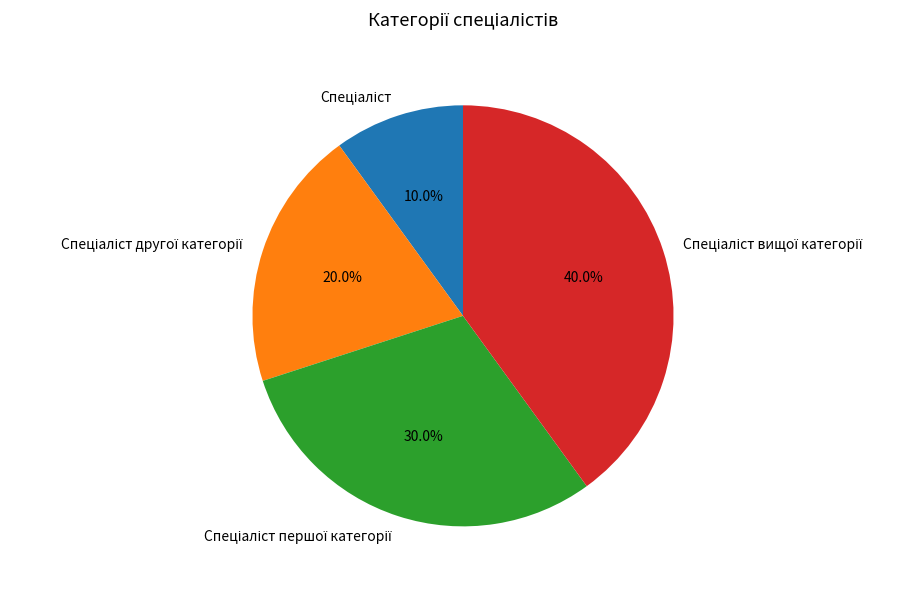

Is there a majority slice in this chart?

No